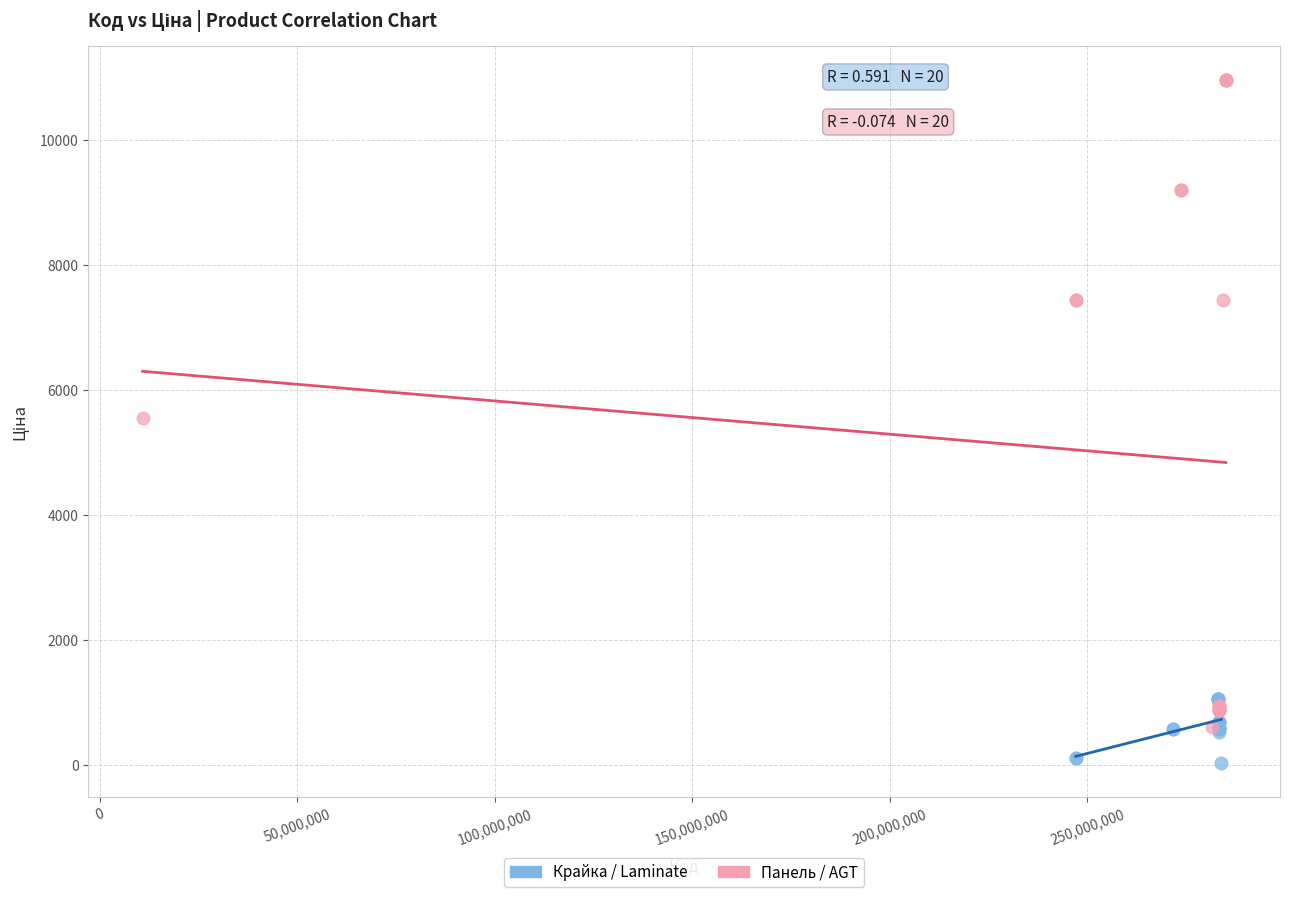

Which series contains the lowest Y value?

Крайка / Laminate